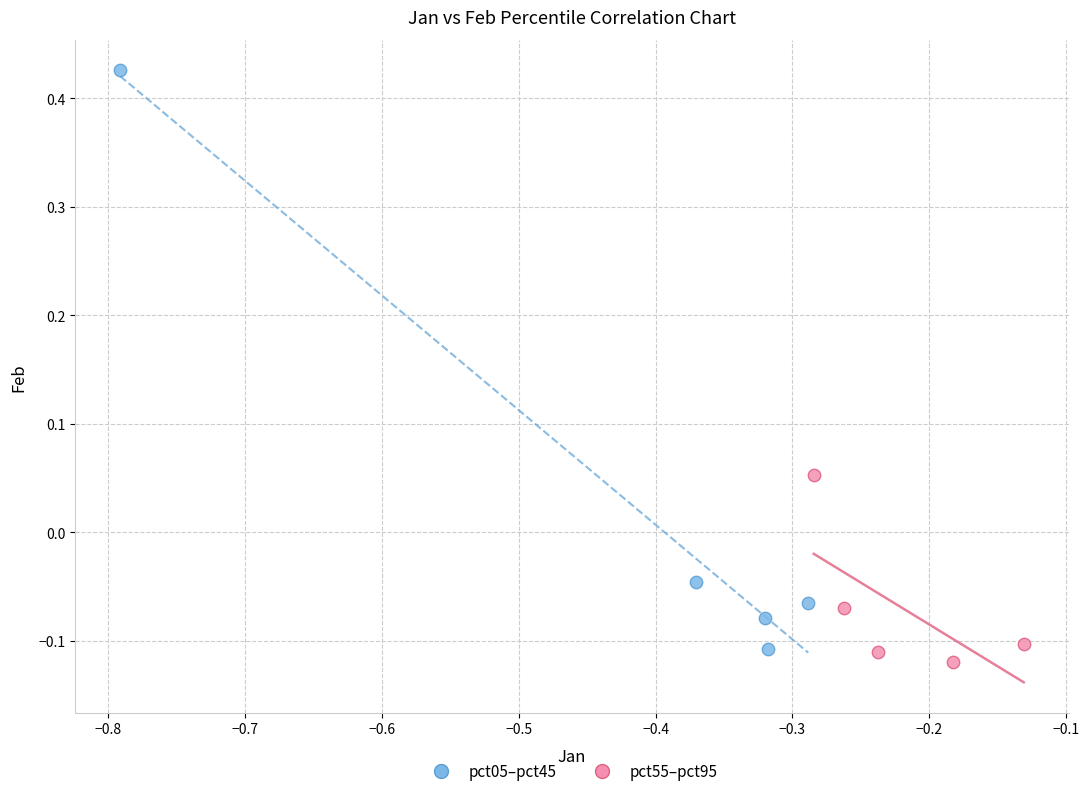

Which series reaches the maximum Y coordinate?

pct05–pct45